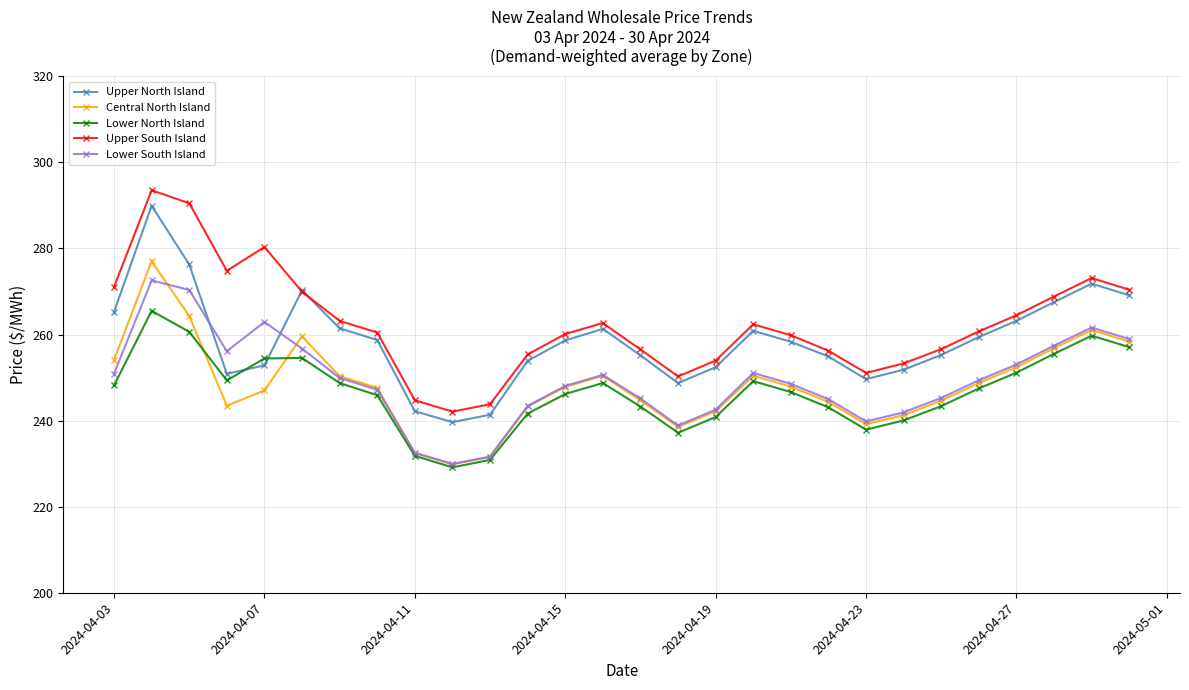

What is the lowest value of the Upper South Island series?

242.1